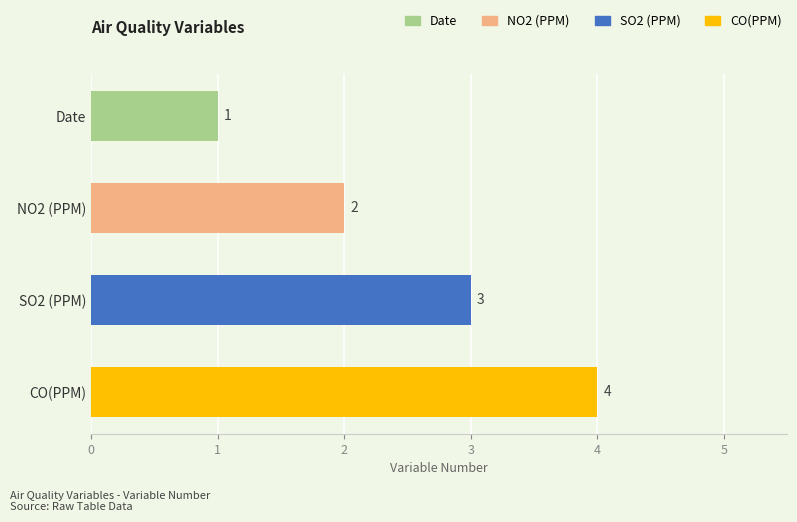

What is the change in value from NO2 (PPM) to SO2 (PPM)?

+1